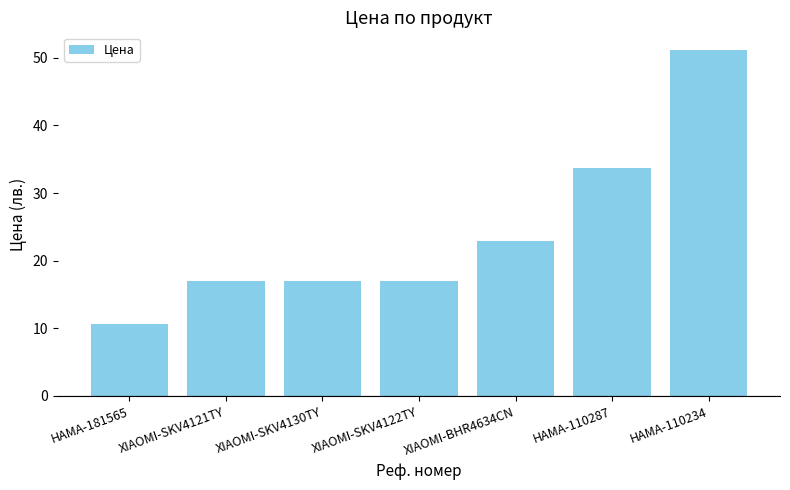

What is the label of the 7th bar from the right?

HAMA-181565